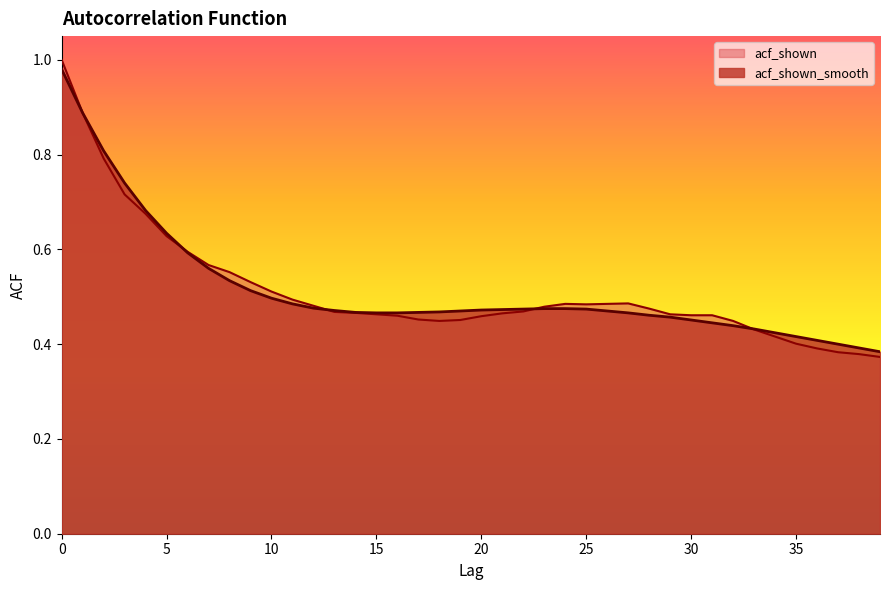

Read the acf_shown_smooth value at 12.

0.5